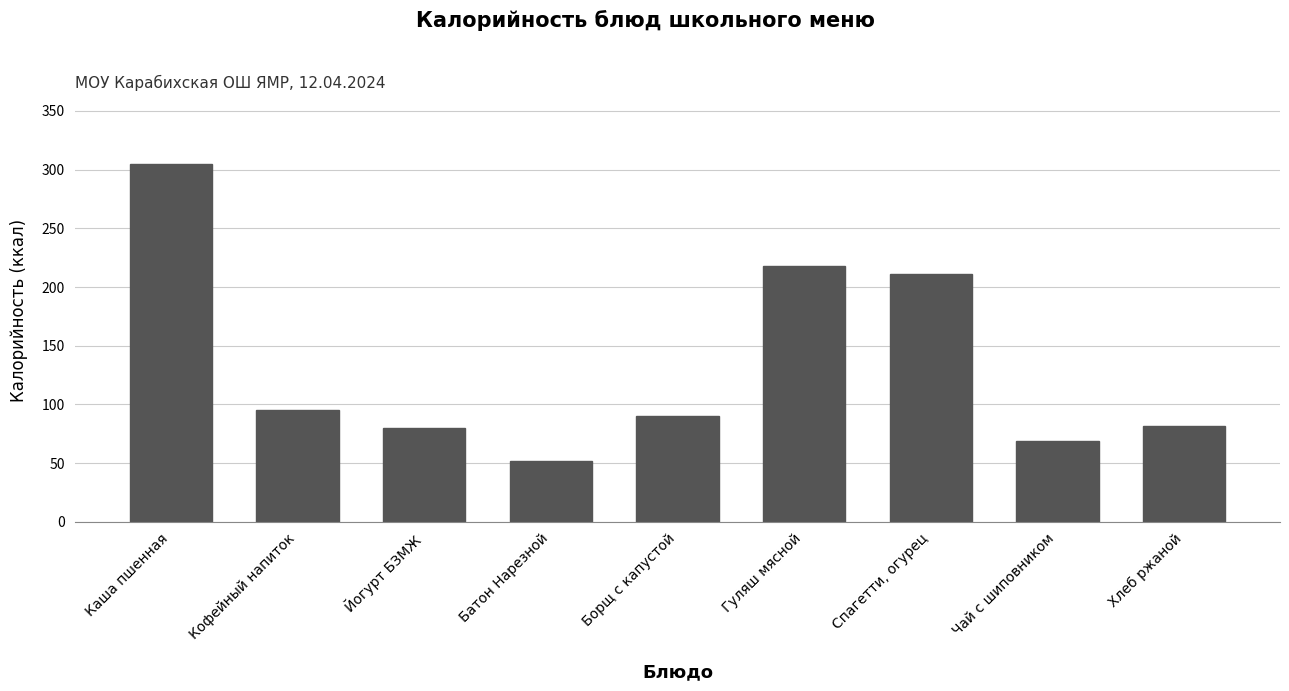

How many values are below 90?

4